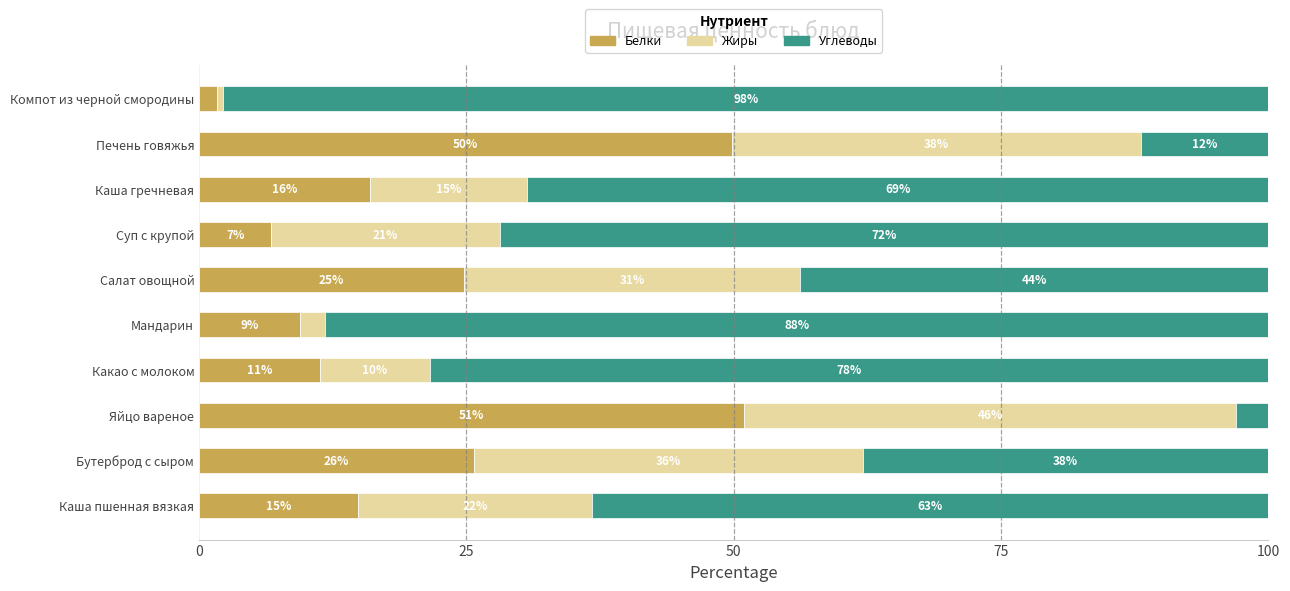

Which category has the lowest value in the Белки series?

Компот из черной смородины